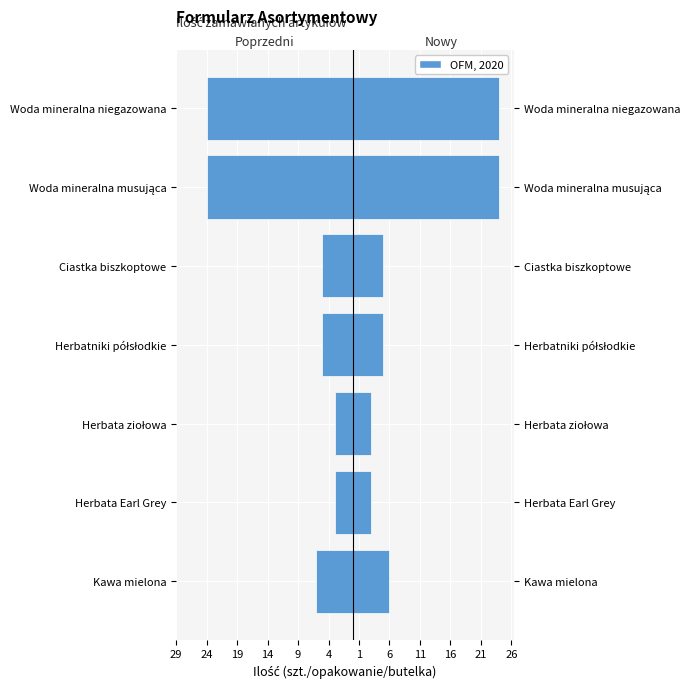

Between Herbatniki półsłodkie and Woda mineralna musująca, which is larger?

Herbatniki półsłodkie